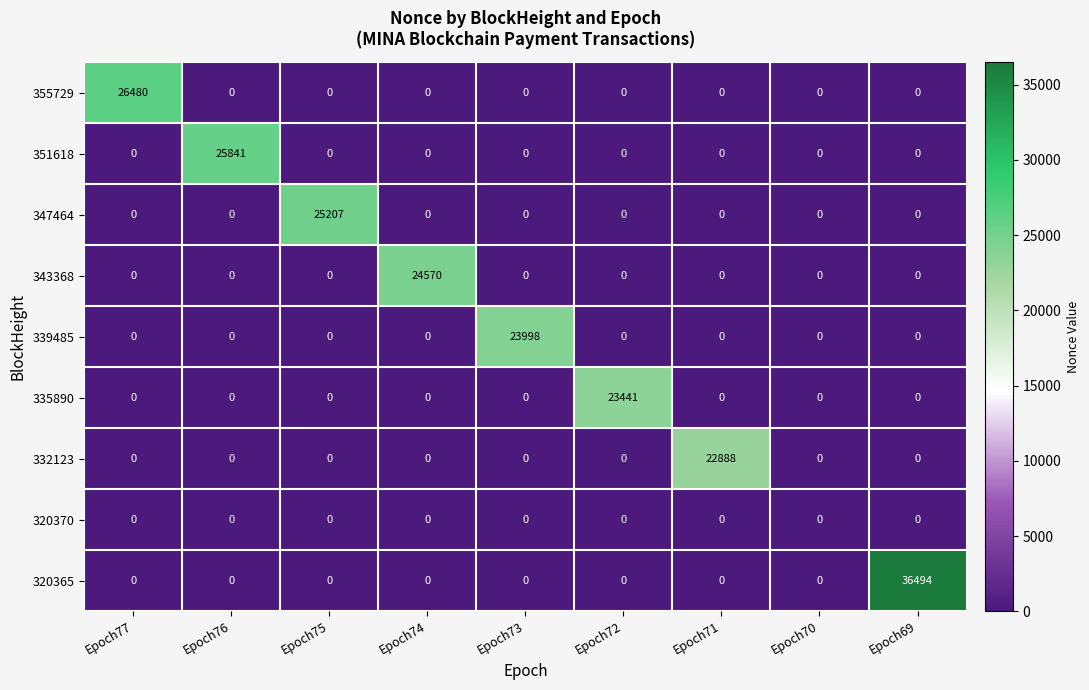

What is the highest value of the 343368 series?

24570